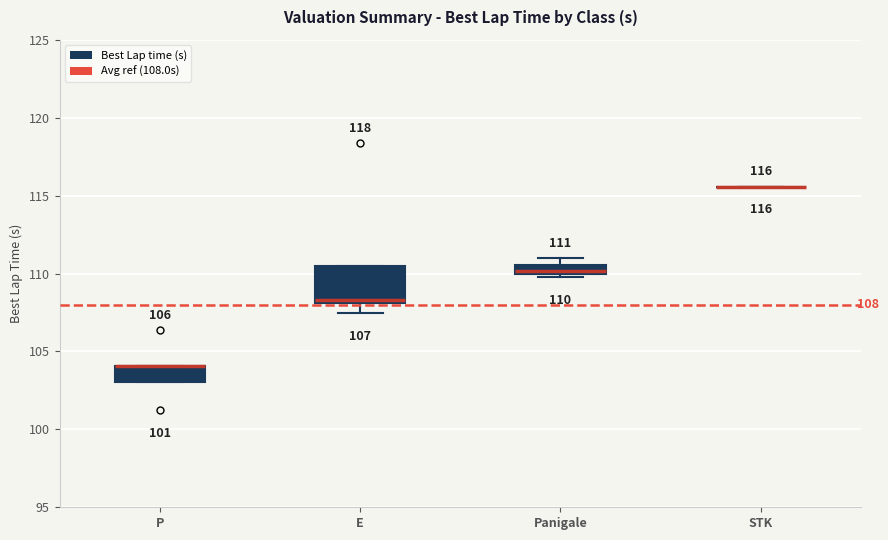

Which box is the tallest, from its lower edge to its upper edge?

E